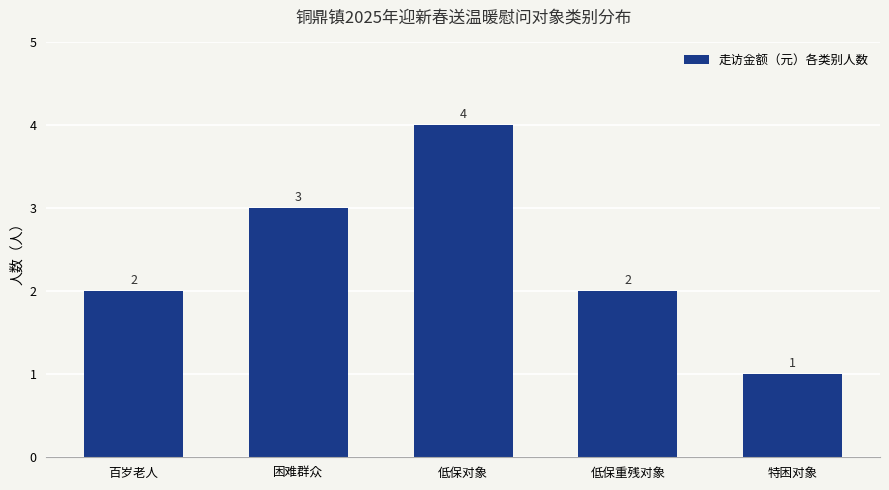

Is it true that the value at 困难群众 is 3?

True